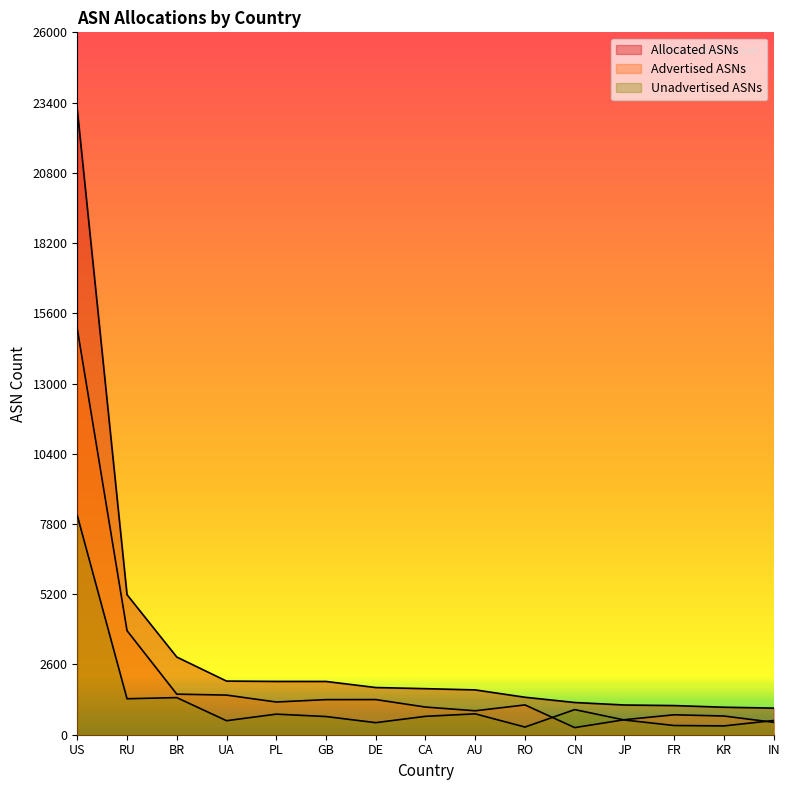

True or false: Unadvertised ASNs has a value of 1135 at CA.

False